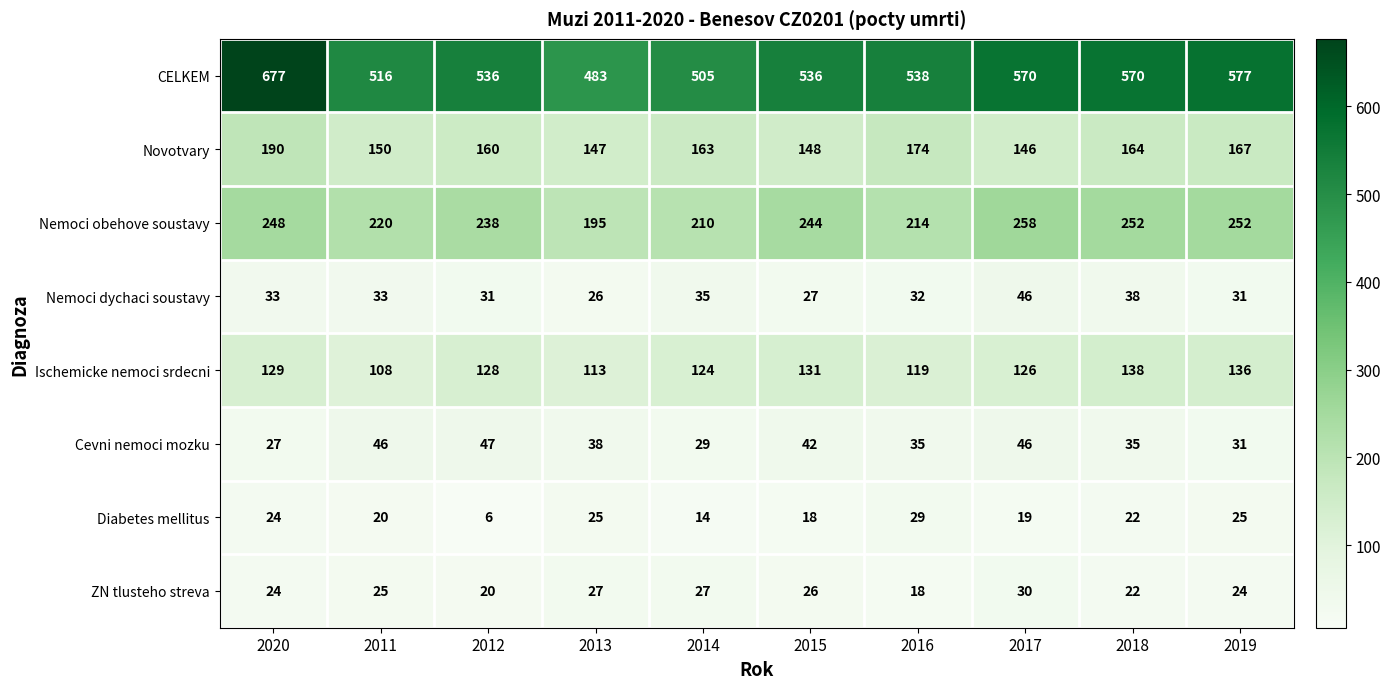

At how many categories does at least one series exceed 150?

10